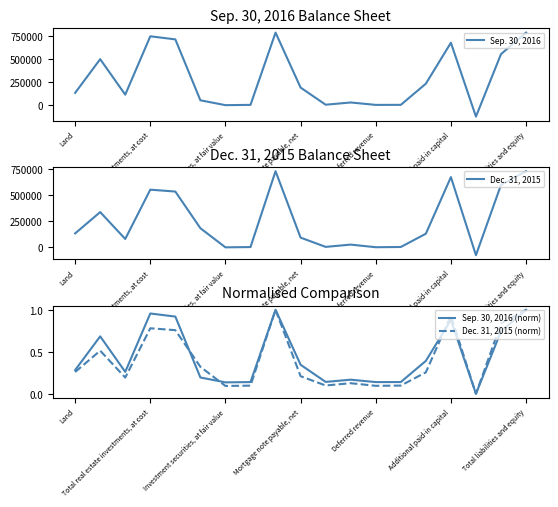

How many intersections are there between Sep. 30, 2016 and Dec. 31, 2015?

6